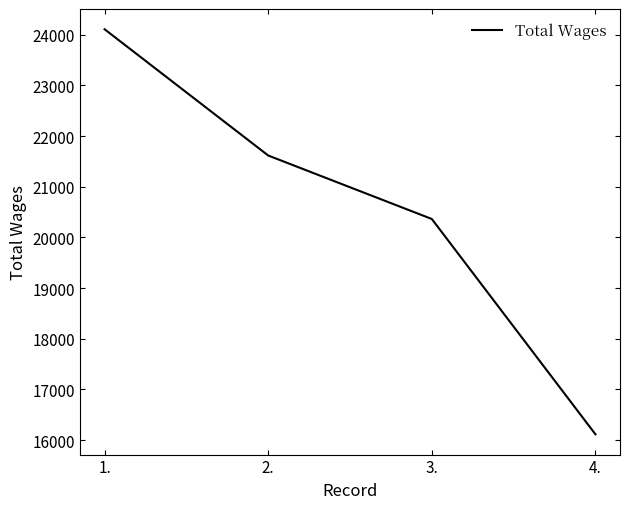

Reading right to left, extract all data points from this chart.

4.=16115	3.=20365	2.=21618	1.=24110